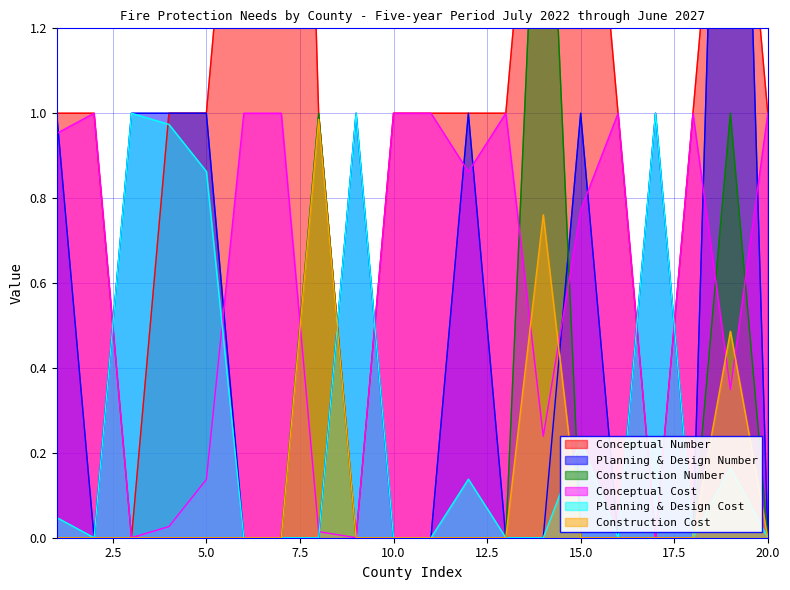

Reading left to right, what are all the values shown in this chart?

Conceptual Number: 1.0	1.0	0.0	1.0	1.0	2.0	4.0	1.0	0.0	1.0	1.0	1.0	1.0	2.0	2.0	1.0	0.0	1.0	2.0	1.0
Planning & Design Number: 1.0	0.0	1.0	1.0	1.0	0.0	0.0	0.0	1.0	0.0	0.0	1.0	0.0	0.0	1.0	0.0	1.0	0.0	3.0	0.0
Construction Number: 0.0	0.0	0.0	0.0	0.0	0.0	0.0	1.0	0.0	0.0	0.0	0.0	0.0	2.0	0.0	0.0	0.0	0.0	1.0	0.0
Conceptual Cost: 1.0	1.0	0.0	0.0	0.1	1.0	1.0	0.0	0.0	1.0	1.0	0.9	1.0	0.2	0.8	1.0	0.0	1.0	0.3	1.0
Planning & Design Cost: 0.0	0.0	1.0	1.0	0.9	0.0	0.0	0.0	1.0	0.0	0.0	0.1	0.0	0.0	0.2	0.0	1.0	0.0	0.2	0.0
Construction Cost: 0.0	0.0	0.0	0.0	0.0	0.0	0.0	1.0	0.0	0.0	0.0	0.0	0.0	0.8	0.0	0.0	0.0	0.0	0.5	0.0